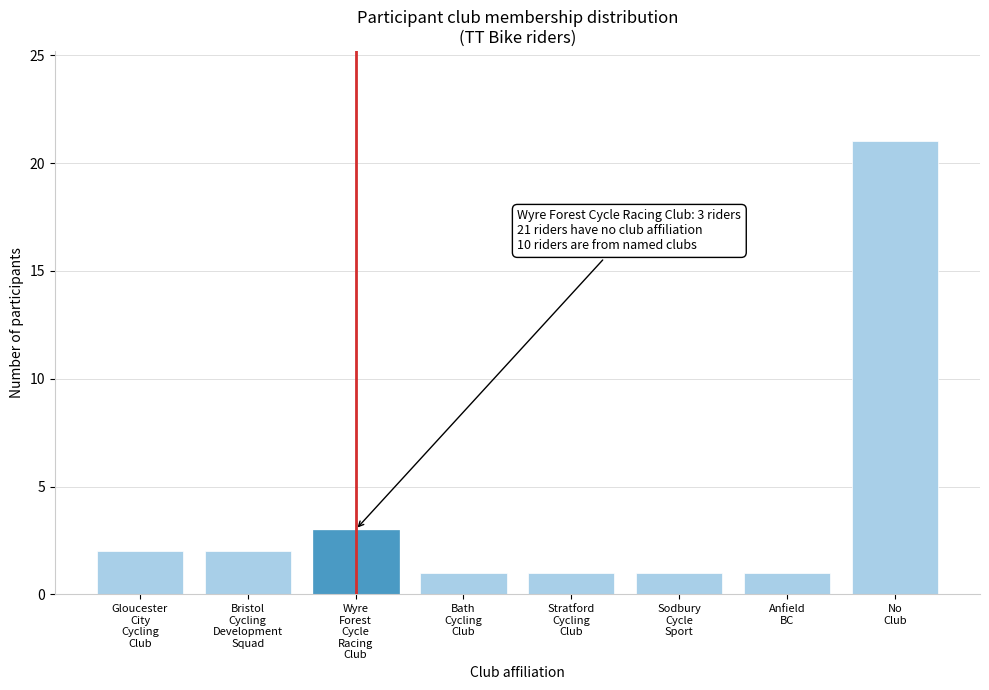

Reading left to right, extract all data points from this chart.

2	2	3	1	1	1	1	21